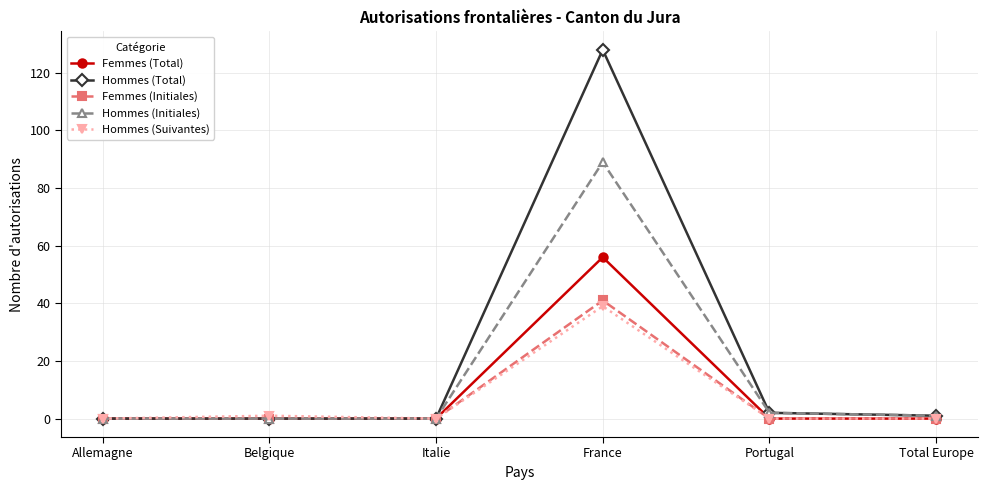

What is the label of the 2nd point from the left?

Belgique